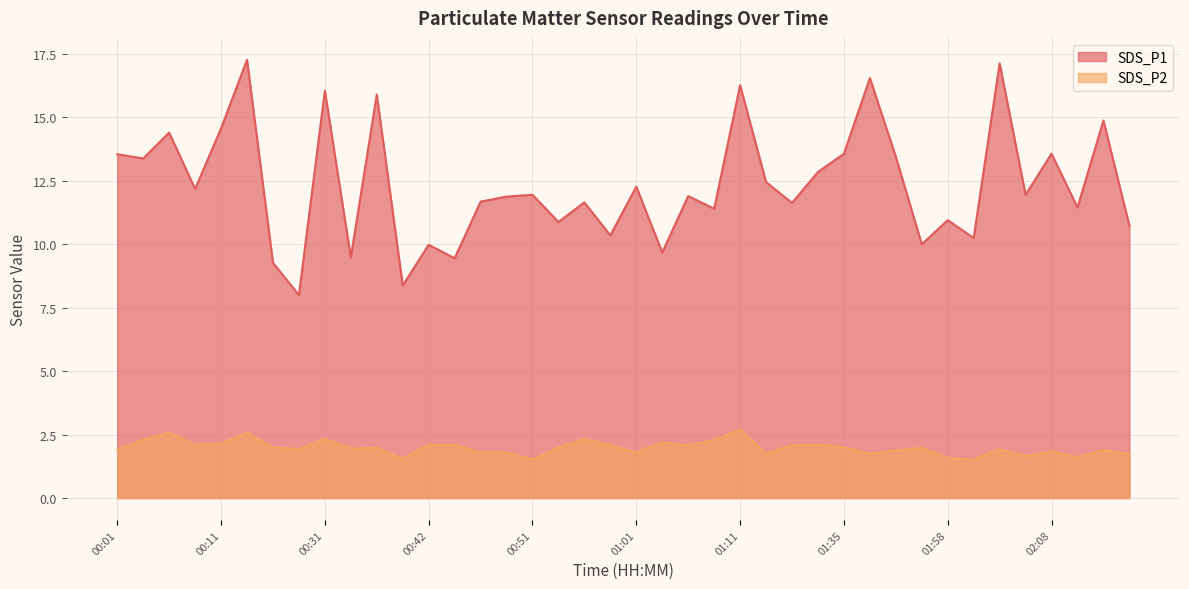

How many lines are shown in the chart?

2